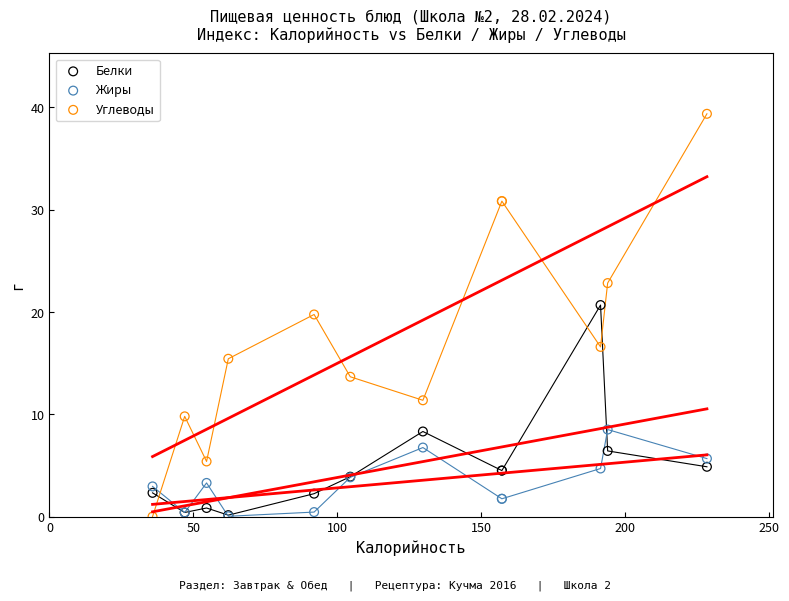

In the Углеводы series, what Y value is closest to 19?

19.8